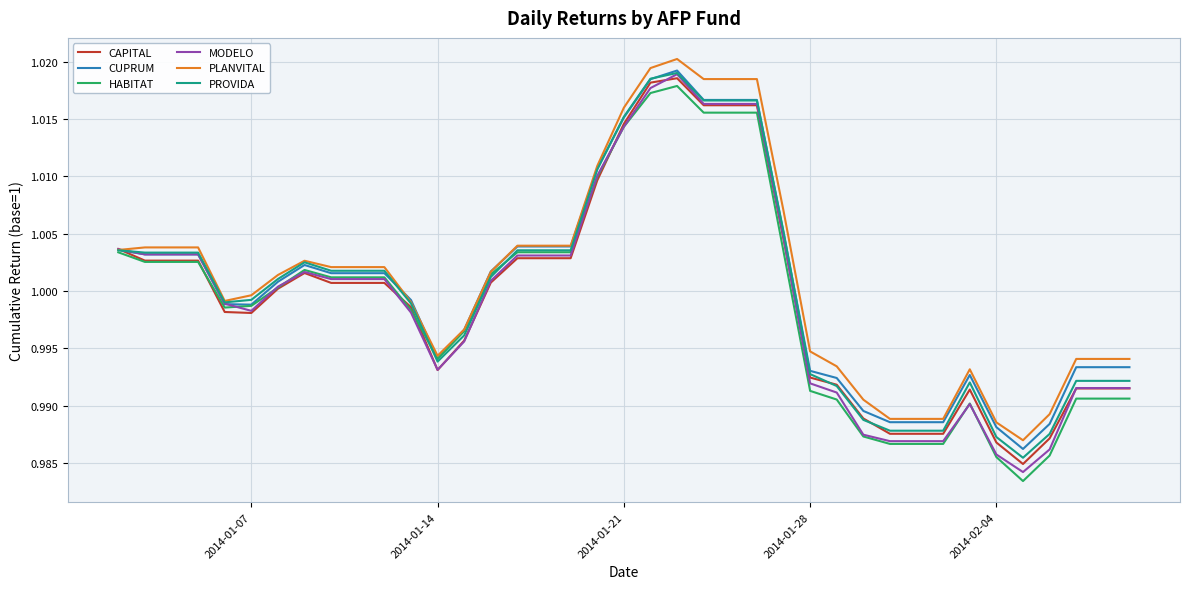

How many lines are shown in the chart?

6